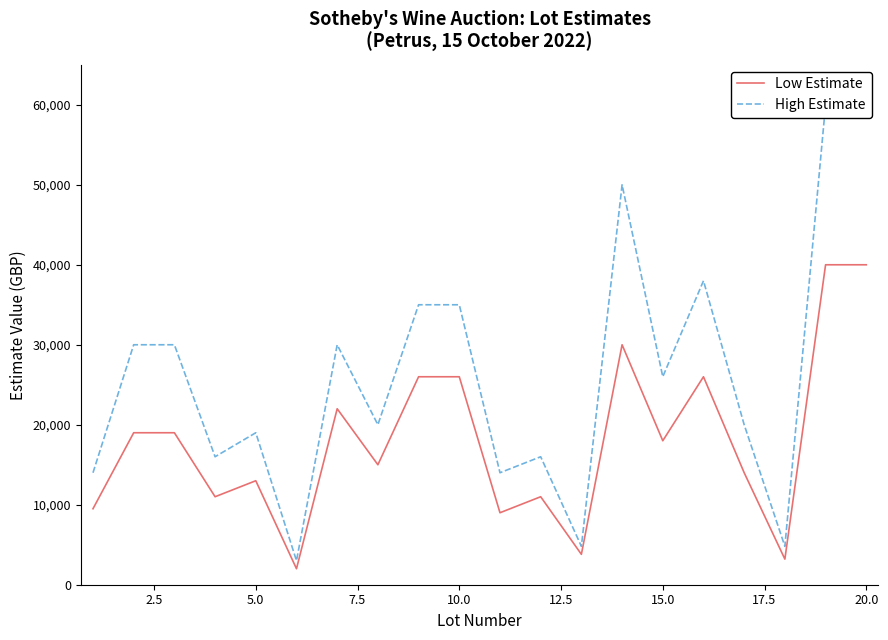

Which series has the largest total across all categories?

High Estimate